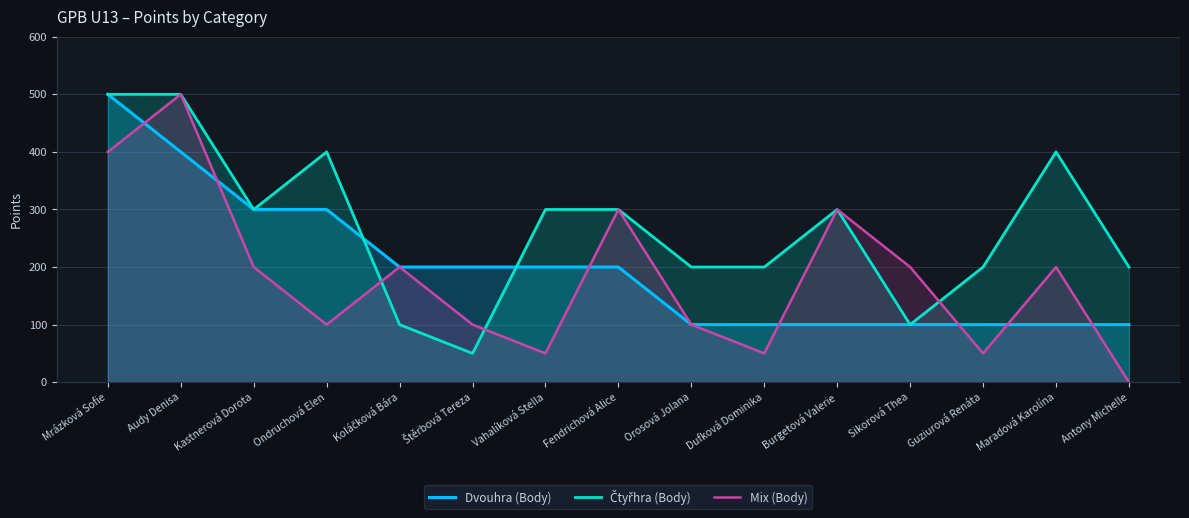

In Mix (Body), how many points are higher than both neighbors (excluding endpoints)?

5